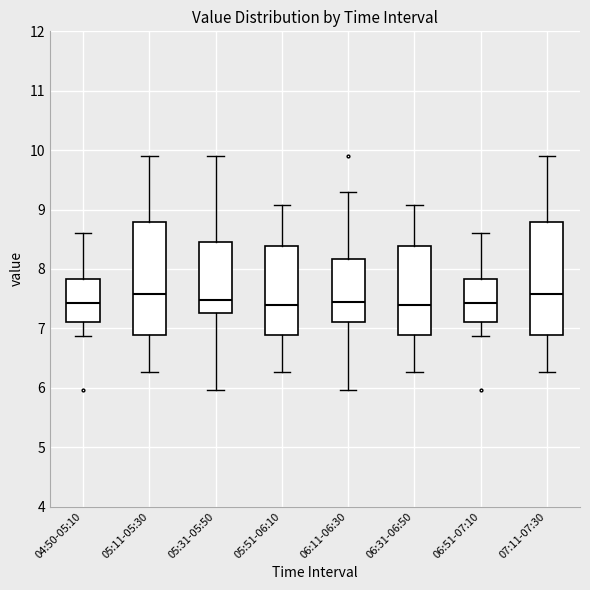

Reading left to right, read every box against the y-axis: the position of its median line, the range the box covers, and the ends of its whiskers. The values are not printed on the chart, so give them approximately, as read against the axis.

04:50-05:10: median 7.4, box 7.1 to 7.8, whiskers 6.9 to 8.6
05:11-05:30: median 7.6, box 6.9 to 8.8, whiskers 6.3 to 9.9
05:31-05:50: median 7.5, box 7.3 to 8.5, whiskers 6.0 to 9.9
05:51-06:10: median 7.4, box 6.9 to 8.4, whiskers 6.3 to 9.1
06:11-06:30: median 7.5, box 7.1 to 8.2, whiskers 6.0 to 9.3
06:31-06:50: median 7.4, box 6.9 to 8.4, whiskers 6.3 to 9.1
06:51-07:10: median 7.4, box 7.1 to 7.8, whiskers 6.9 to 8.6
07:11-07:30: median 7.6, box 6.9 to 8.8, whiskers 6.3 to 9.9